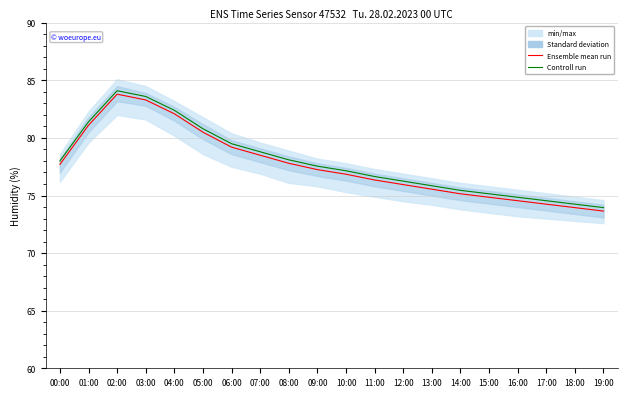

Between 05:00 and 10:00, which series saw the biggest shift?

Ensemble mean run